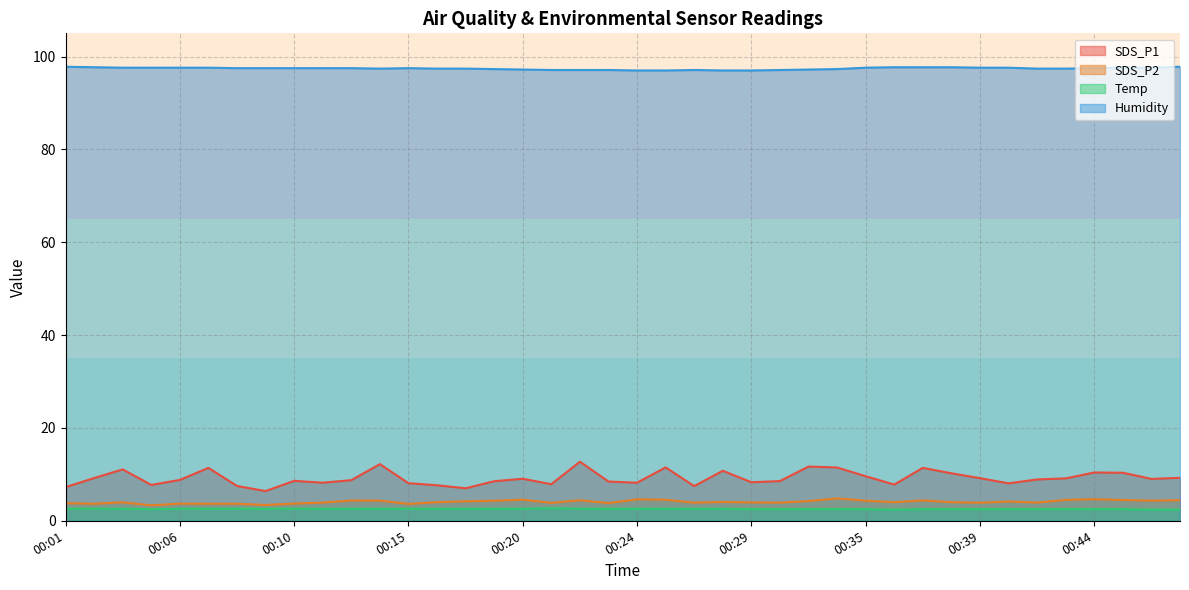

At which label does Humidity reach its peak?

00:01